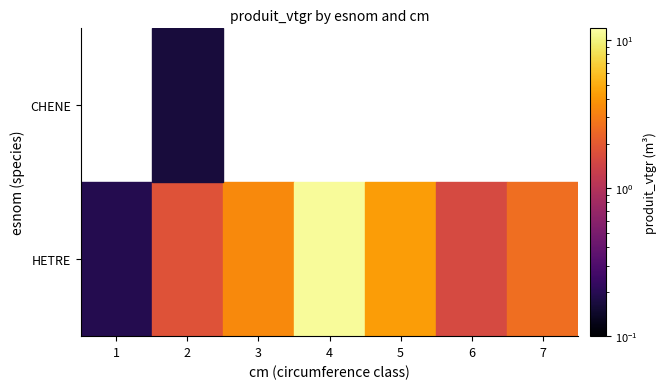

Rank the series by their maximum value, from highest to lowest.

HETRE, CHENE